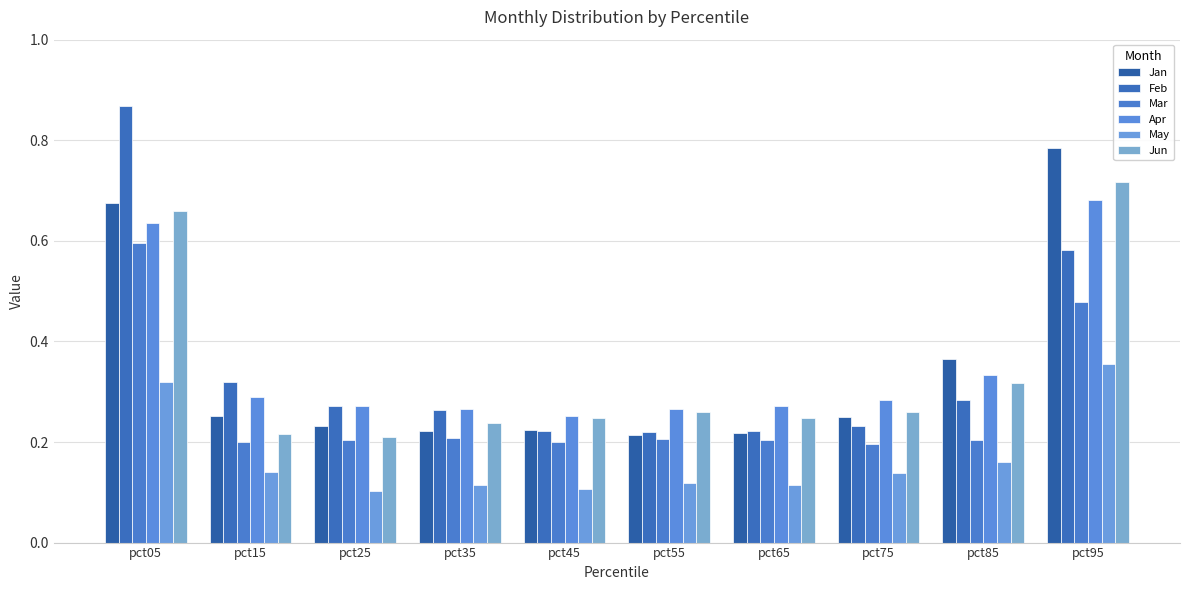

Reading left to right, transcribe all the data shown in this chart.

Jan: pct05=0.7	pct15=0.3	pct25=0.2	pct35=0.2	pct45=0.2	pct55=0.2	pct65=0.2	pct75=0.3	pct85=0.4	pct95=0.8
Feb: pct05=0.9	pct15=0.3	pct25=0.3	pct35=0.3	pct45=0.2	pct55=0.2	pct65=0.2	pct75=0.2	pct85=0.3	pct95=0.6
Mar: pct05=0.6	pct15=0.2	pct25=0.2	pct35=0.2	pct45=0.2	pct55=0.2	pct65=0.2	pct75=0.2	pct85=0.2	pct95=0.5
Apr: pct05=0.6	pct15=0.3	pct25=0.3	pct35=0.3	pct45=0.3	pct55=0.3	pct65=0.3	pct75=0.3	pct85=0.3	pct95=0.7
May: pct05=0.3	pct15=0.1	pct25=0.1	pct35=0.1	pct45=0.1	pct55=0.1	pct65=0.1	pct75=0.1	pct85=0.2	pct95=0.4
Jun: pct05=0.7	pct15=0.2	pct25=0.2	pct35=0.2	pct45=0.2	pct55=0.3	pct65=0.2	pct75=0.3	pct85=0.3	pct95=0.7